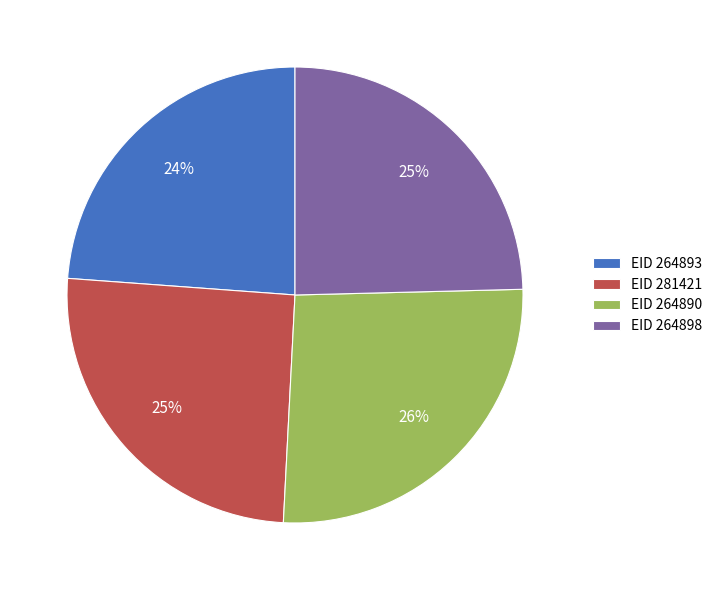

To the nearest percent, what is the difference between the largest and smallest slice percentages?

2%